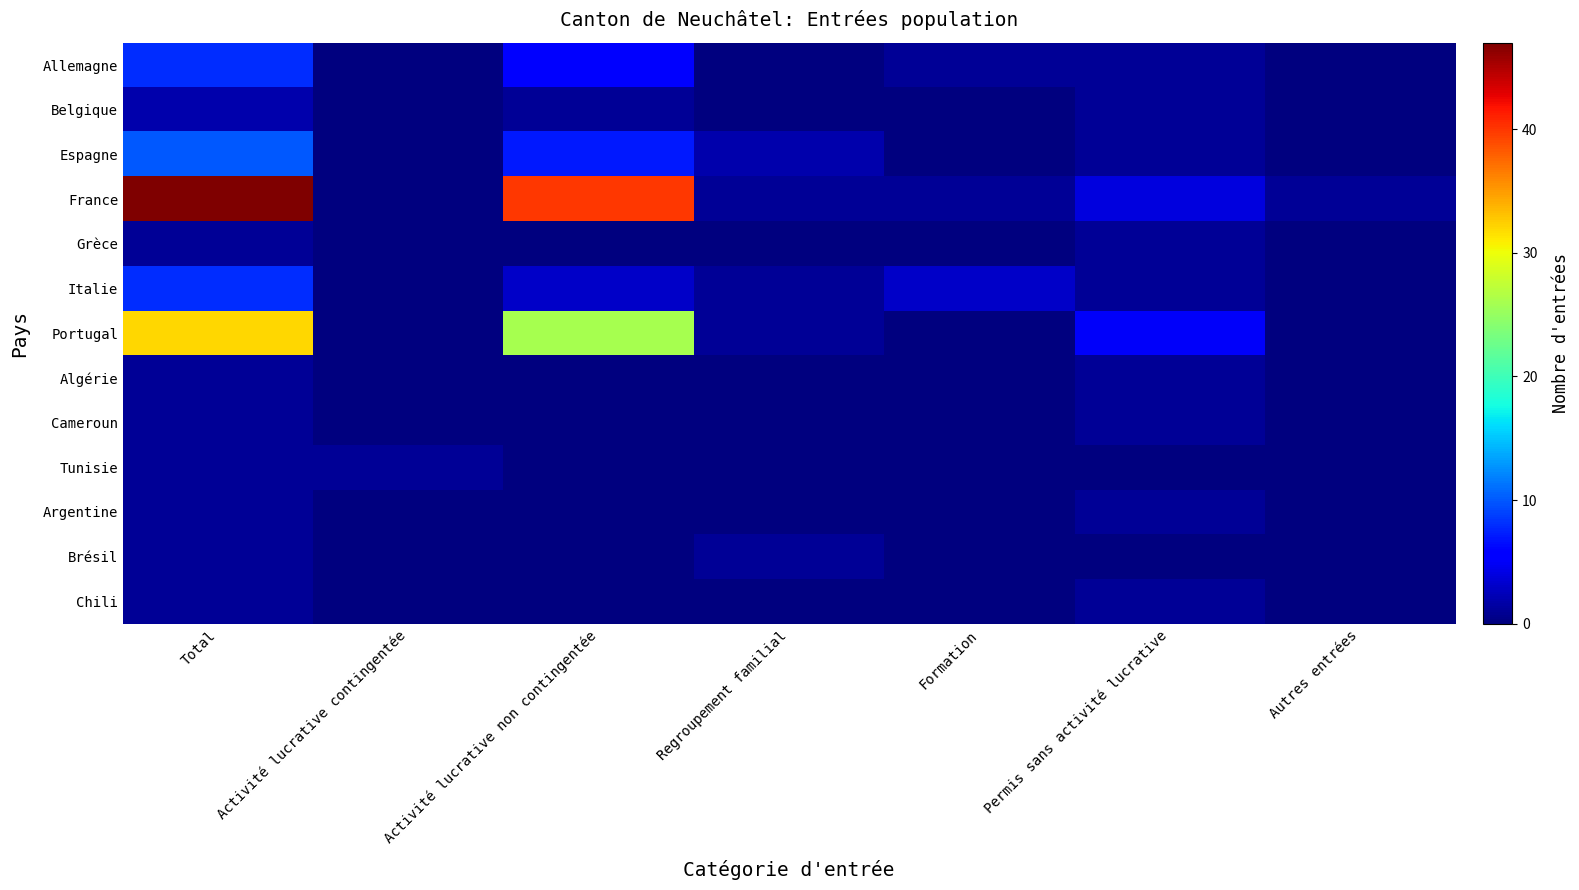

Reading left to right, list all the values displayed in this chart.

Allemagne: Total=8	Activité lucrative contingentée=0	Activité lucrative non contingentée=6	Regroupement familial=0	Formation=1	Permis sans activité lucrative=1	Autres entrées=0
Belgique: Total=2	Activité lucrative contingentée=0	Activité lucrative non contingentée=1	Regroupement familial=0	Formation=0	Permis sans activité lucrative=1	Autres entrées=0
Espagne: Total=10	Activité lucrative contingentée=0	Activité lucrative non contingentée=7	Regroupement familial=2	Formation=0	Permis sans activité lucrative=1	Autres entrées=0
France: Total=47	Activité lucrative contingentée=0	Activité lucrative non contingentée=40	Regroupement familial=1	Formation=1	Permis sans activité lucrative=4	Autres entrées=1
Grèce: Total=1	Activité lucrative contingentée=0	Activité lucrative non contingentée=0	Regroupement familial=0	Formation=0	Permis sans activité lucrative=1	Autres entrées=0
Italie: Total=8	Activité lucrative contingentée=0	Activité lucrative non contingentée=3	Regroupement familial=1	Formation=3	Permis sans activité lucrative=1	Autres entrées=0
Portugal: Total=32	Activité lucrative contingentée=0	Activité lucrative non contingentée=26	Regroupement familial=1	Formation=0	Permis sans activité lucrative=5	Autres entrées=0
Algérie: Total=1	Activité lucrative contingentée=0	Activité lucrative non contingentée=0	Regroupement familial=0	Formation=0	Permis sans activité lucrative=1	Autres entrées=0
Cameroun: Total=1	Activité lucrative contingentée=0	Activité lucrative non contingentée=0	Regroupement familial=0	Formation=0	Permis sans activité lucrative=1	Autres entrées=0
Tunisie: Total=1	Activité lucrative contingentée=1	Activité lucrative non contingentée=0	Regroupement familial=0	Formation=0	Permis sans activité lucrative=0	Autres entrées=0
Argentine: Total=1	Activité lucrative contingentée=0	Activité lucrative non contingentée=0	Regroupement familial=0	Formation=0	Permis sans activité lucrative=1	Autres entrées=0
Brésil: Total=1	Activité lucrative contingentée=0	Activité lucrative non contingentée=0	Regroupement familial=1	Formation=0	Permis sans activité lucrative=0	Autres entrées=0
Chili: Total=1	Activité lucrative contingentée=0	Activité lucrative non contingentée=0	Regroupement familial=0	Formation=0	Permis sans activité lucrative=1	Autres entrées=0